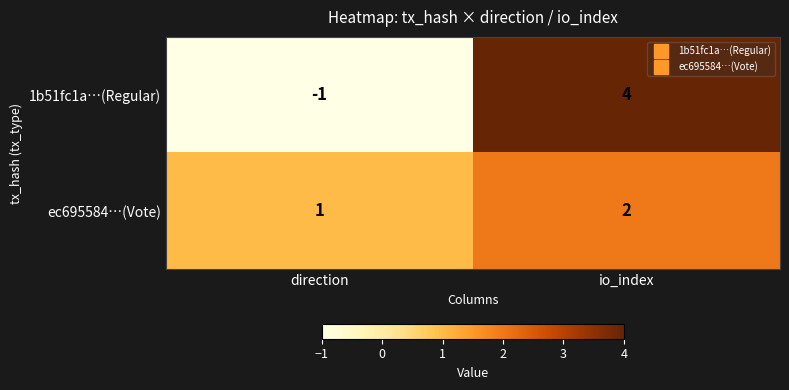

Read the 1b51fc1a…(Regular) value at io_index.

4